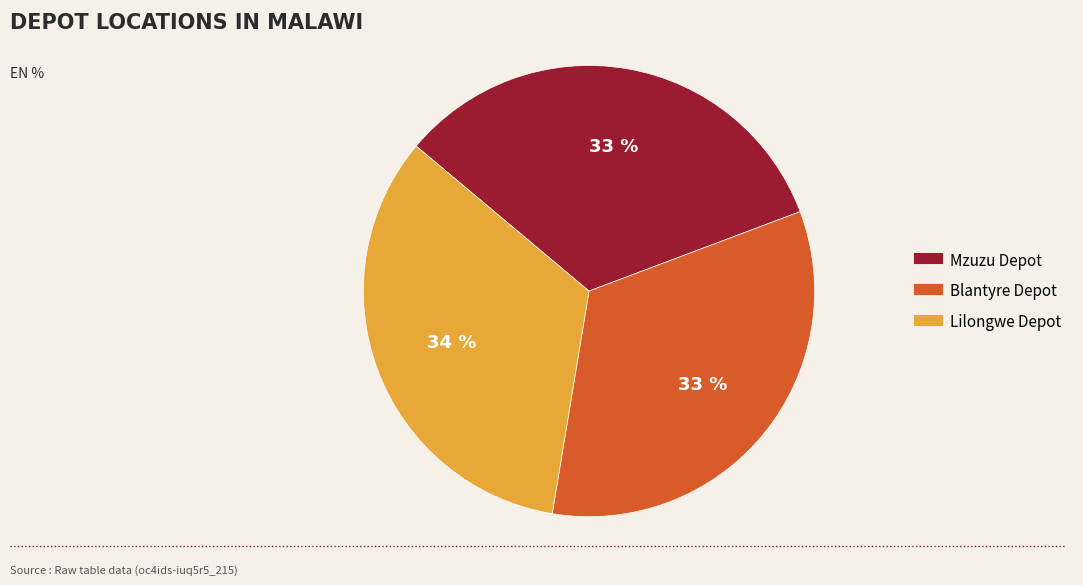

Do Lilongwe Depot and Blantyre Depot together represent more than half of the pie?

Yes